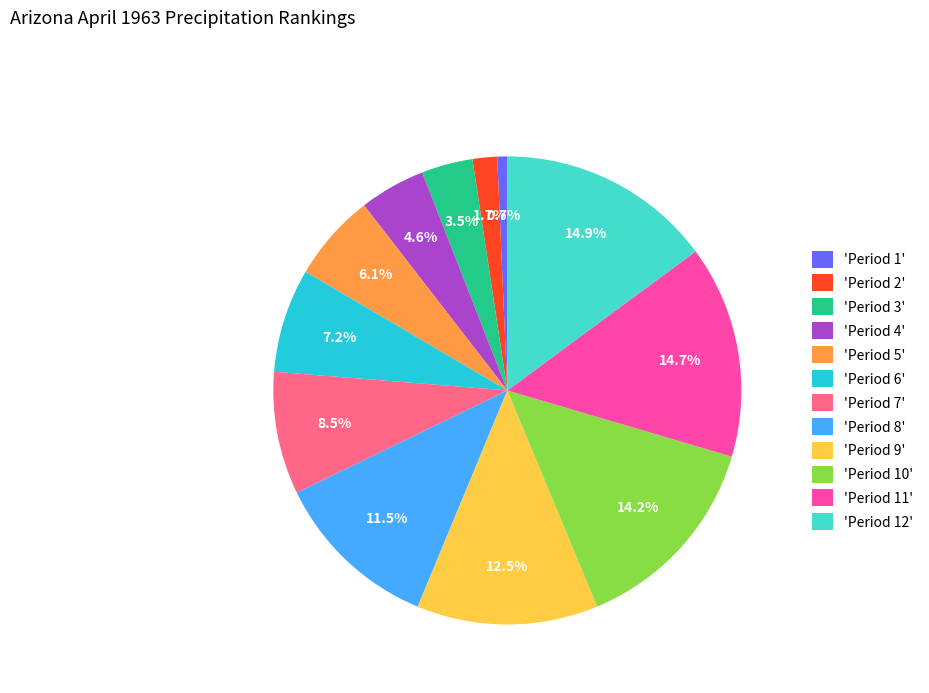

Which category has the smallest portion of the pie?

'Period 1'